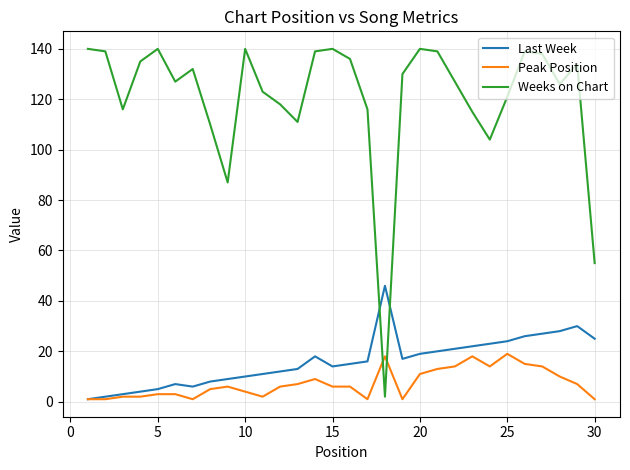

Rank the series by their maximum value, from lowest to highest.

Peak Position, Last Week, Weeks on Chart